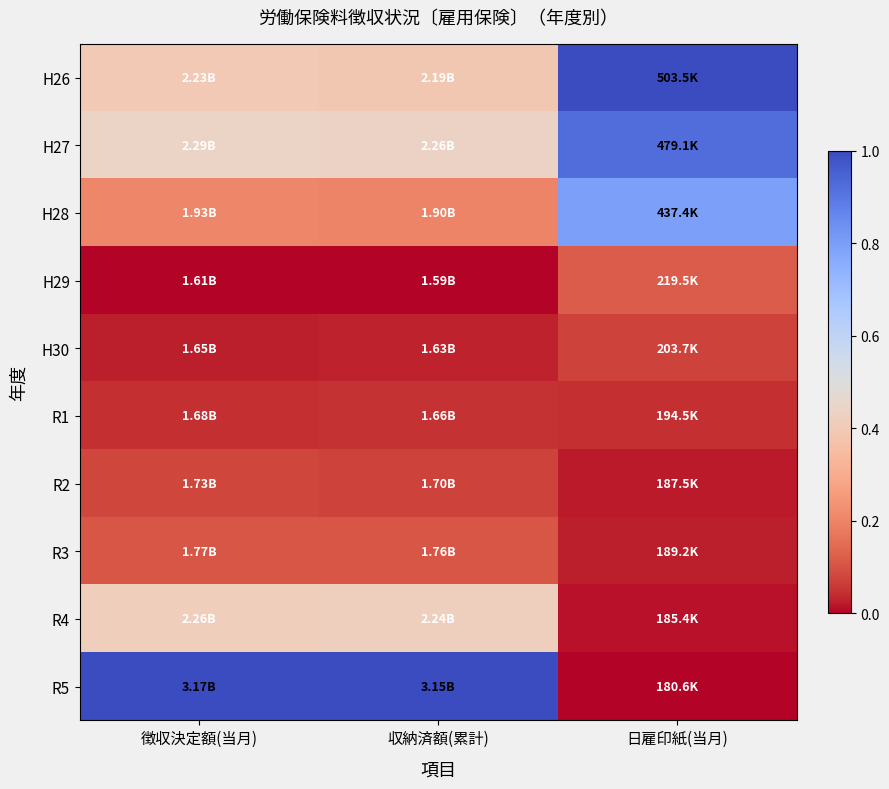

At how many categories does at least one series exceed 0?

3